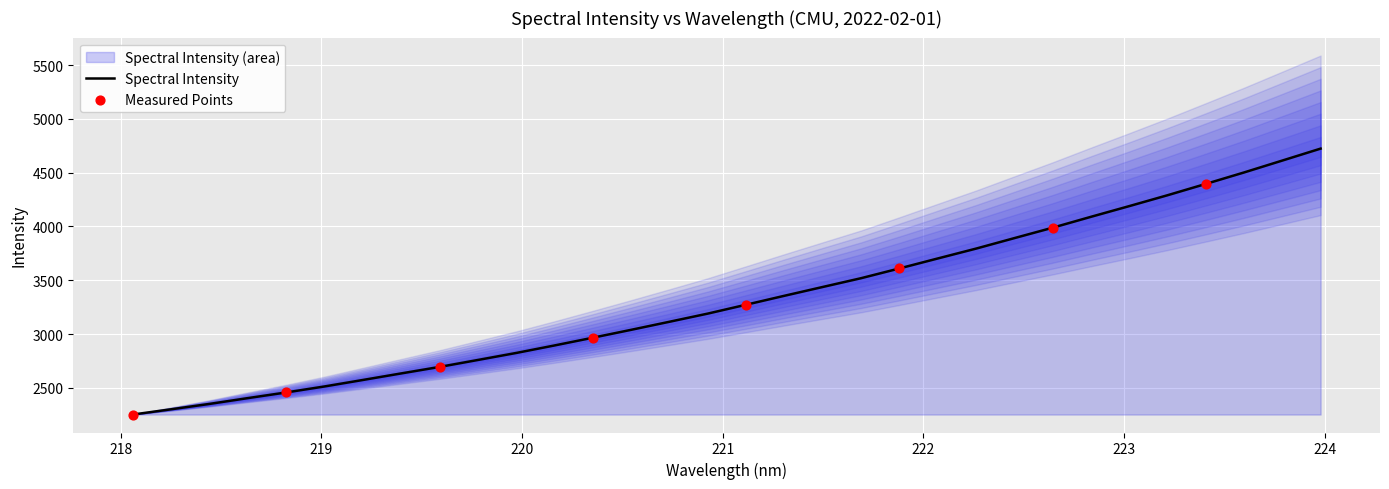

What is the change in value from 219.2067 to 222.4538?

+1318.6